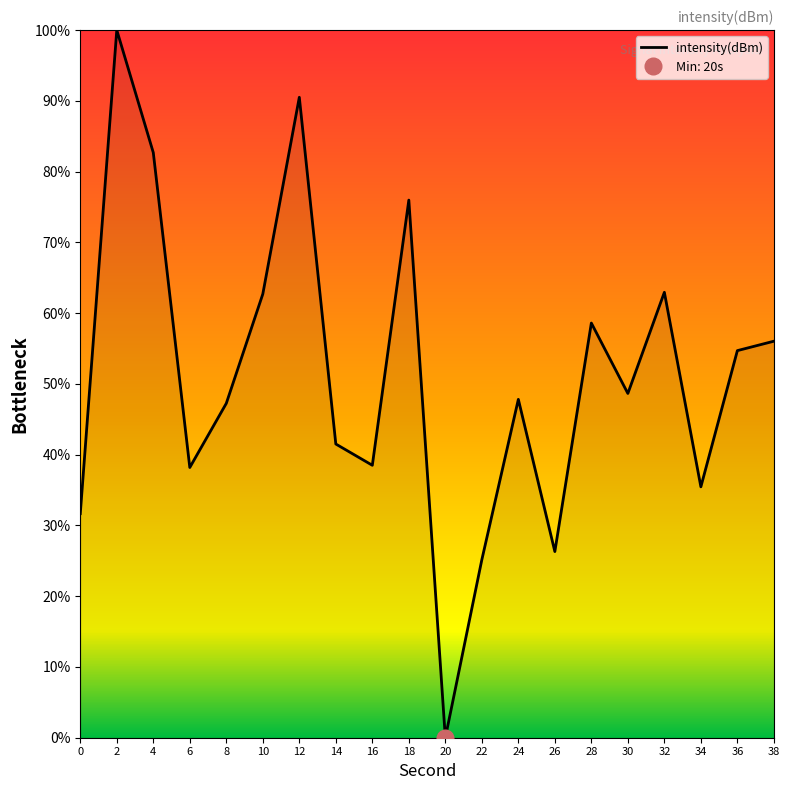

How many series are shown in this chart?

1